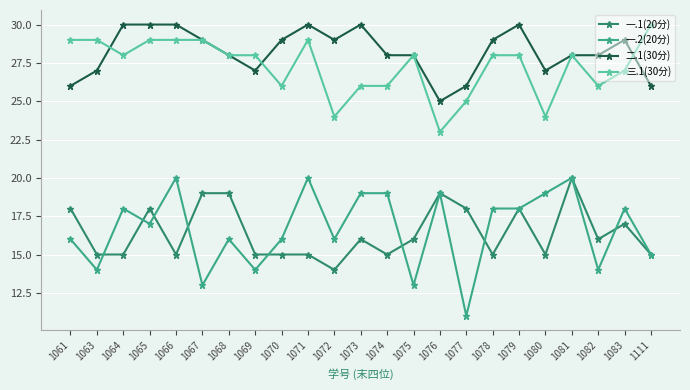

Which series has the largest total across all categories?

二.1(30分)